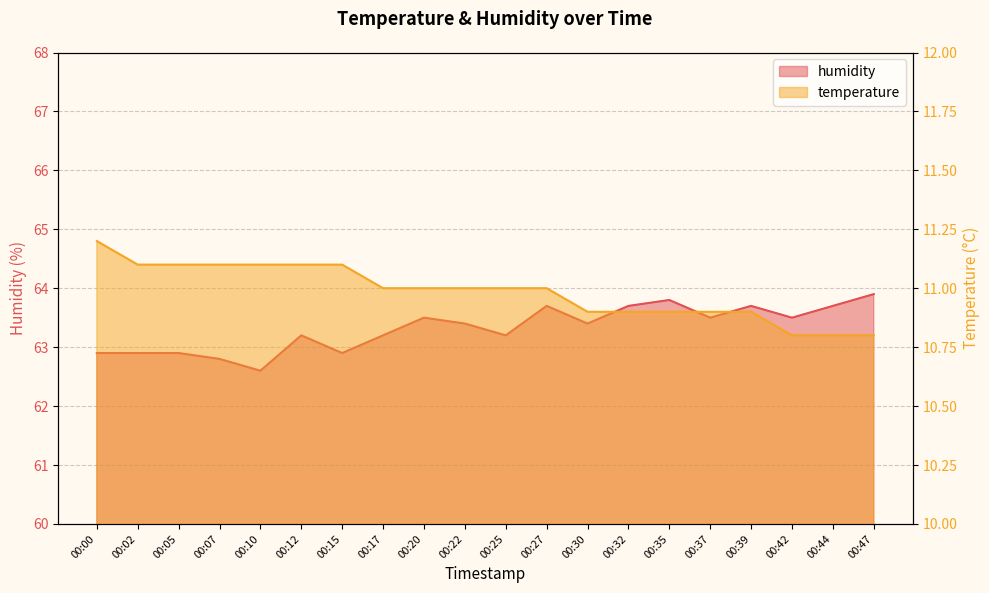

What is the total value across all series at 00:12?

74.3